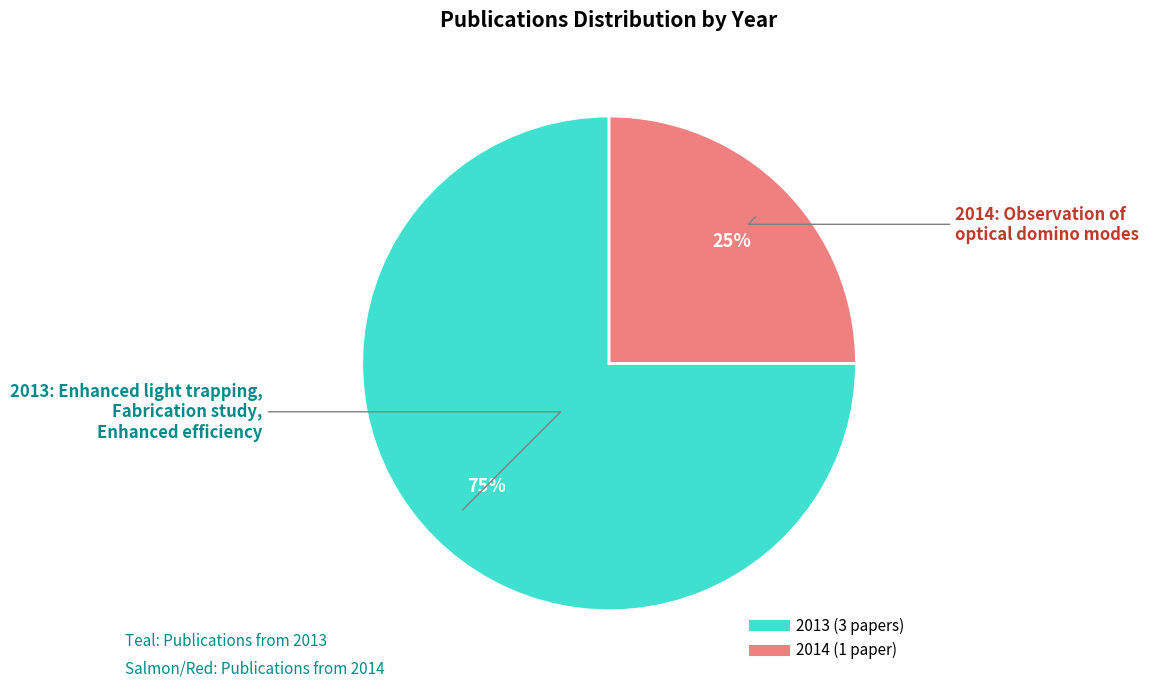

Does any single category account for the majority?

Yes